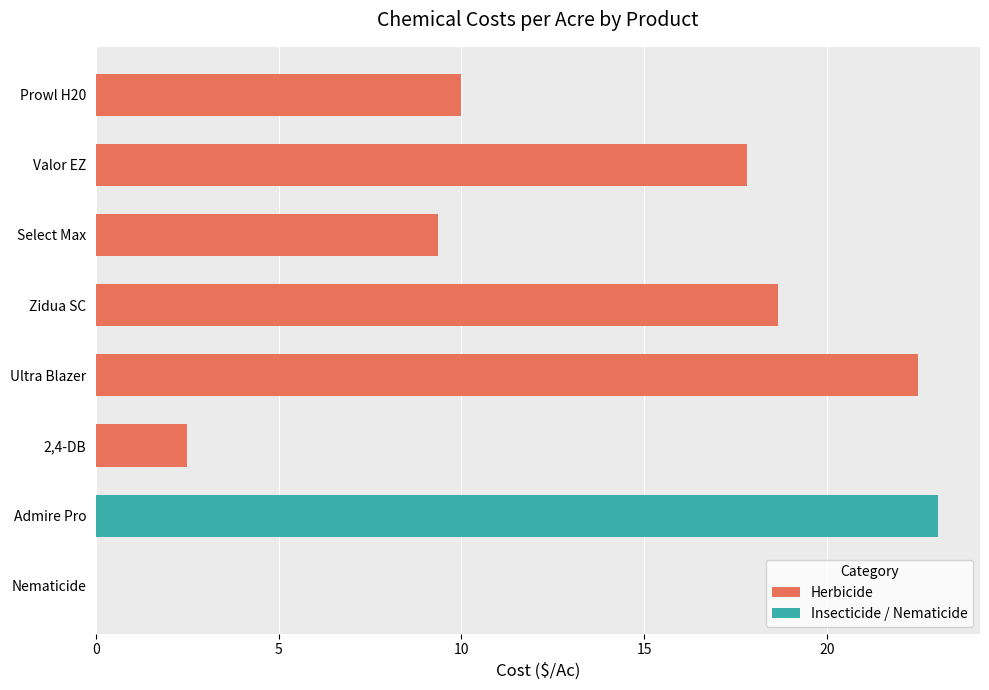

Which has a higher value, Zidua SC or Prowl H20?

Zidua SC